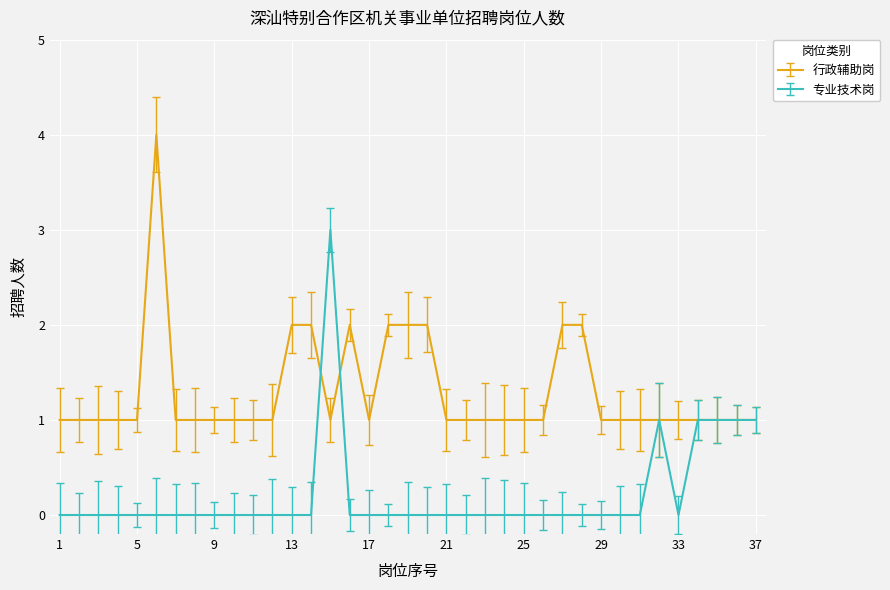

What is the maximum value for 行政辅助岗?

4